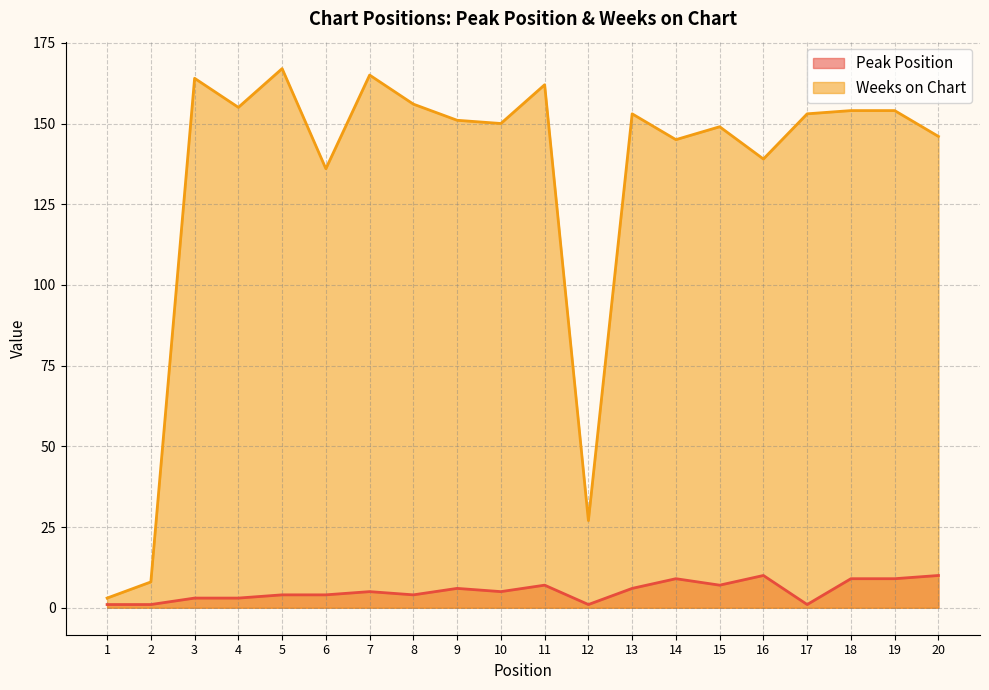

The value of Weeks on Chart at 11 is 46. True or false?

False